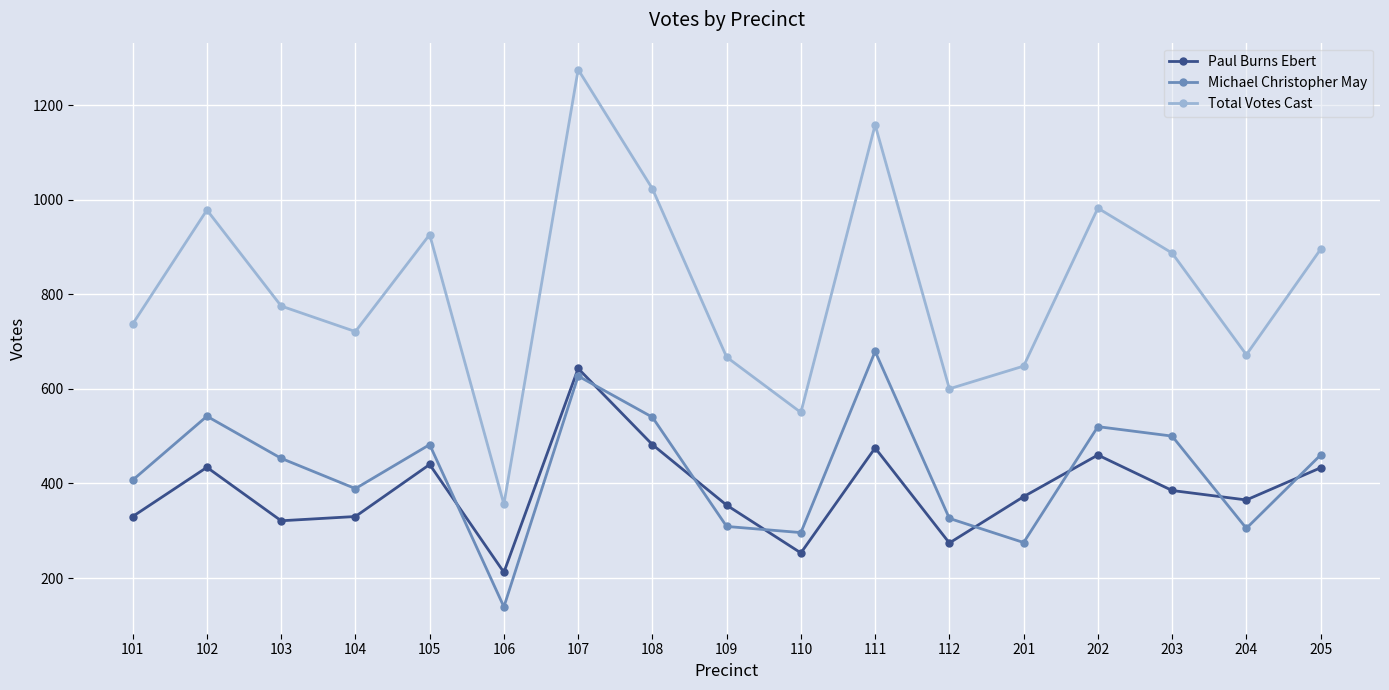

At 111, list the series in order from smallest to largest.

Paul Burns Ebert, Michael Christopher May, Total Votes Cast